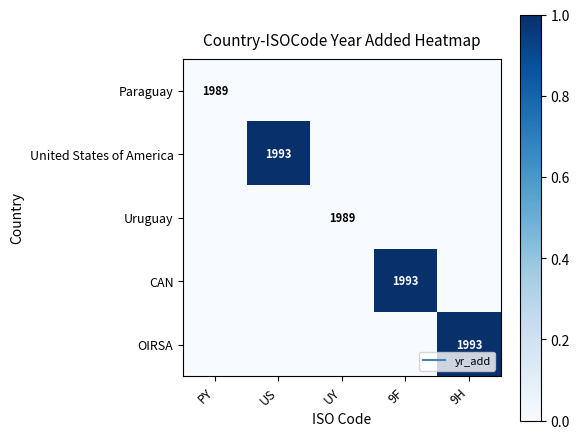

Is the value of Uruguay at 9H greater than the value of OIRSA at PY?

No